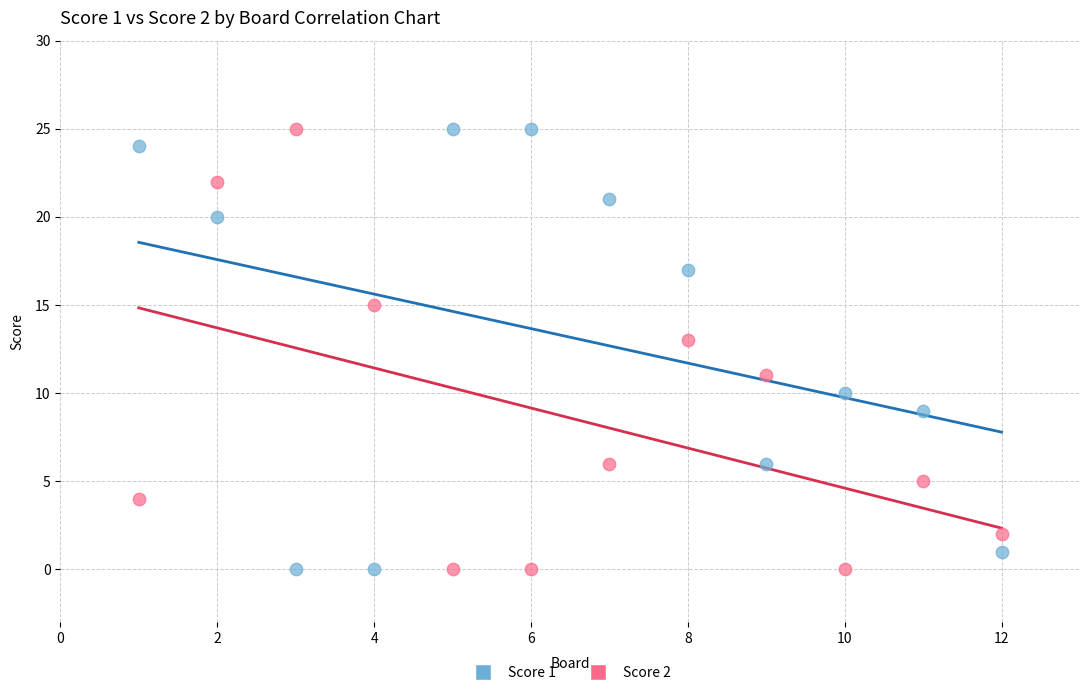

Across all data points, what is the range of X values (max minus min)?

11